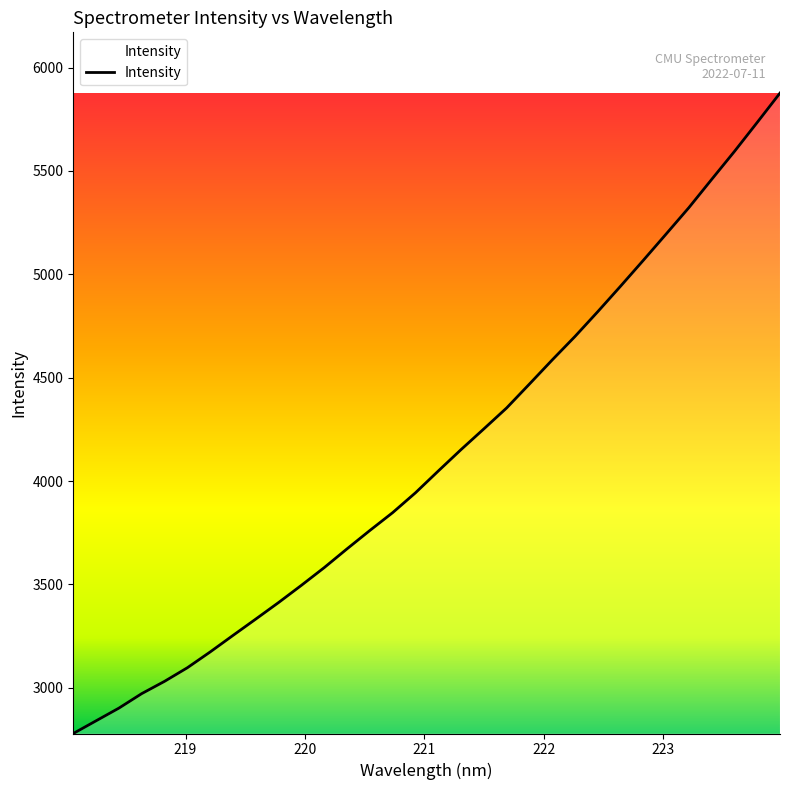

What is the difference between the maximum and minimum values?

3097.7